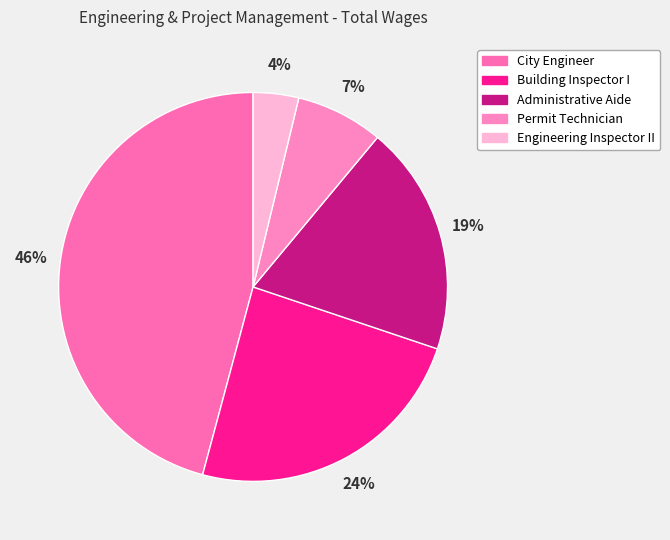

Is there any slice that represents more than half of the pie?

No